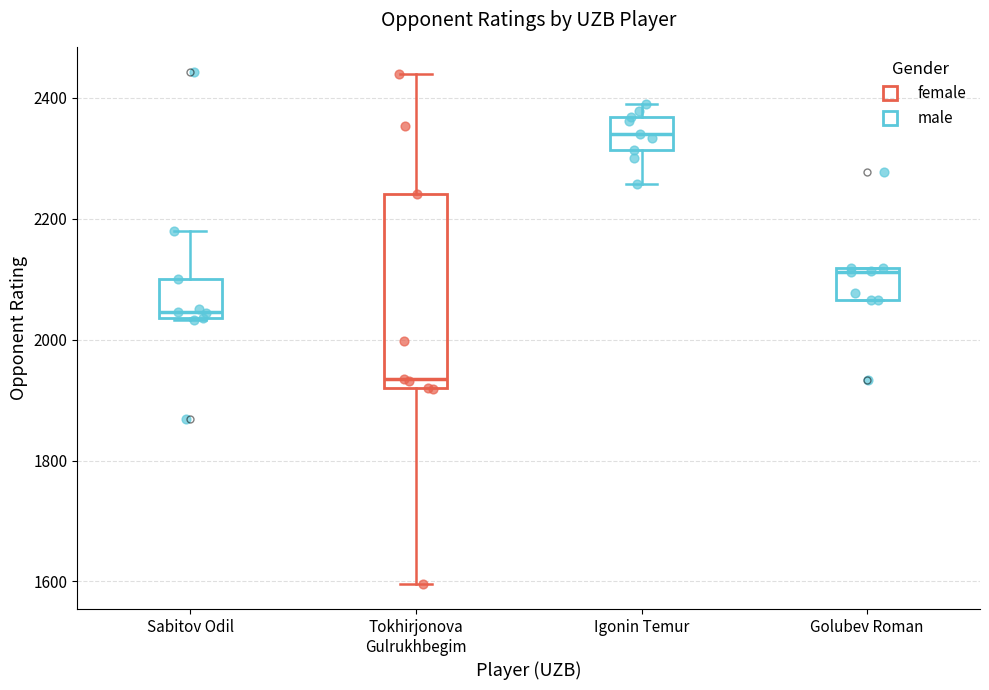

Comparing the boxes themselves (not the whiskers), which one is the tallest?

Tokhirjonova Gulrukhbegim